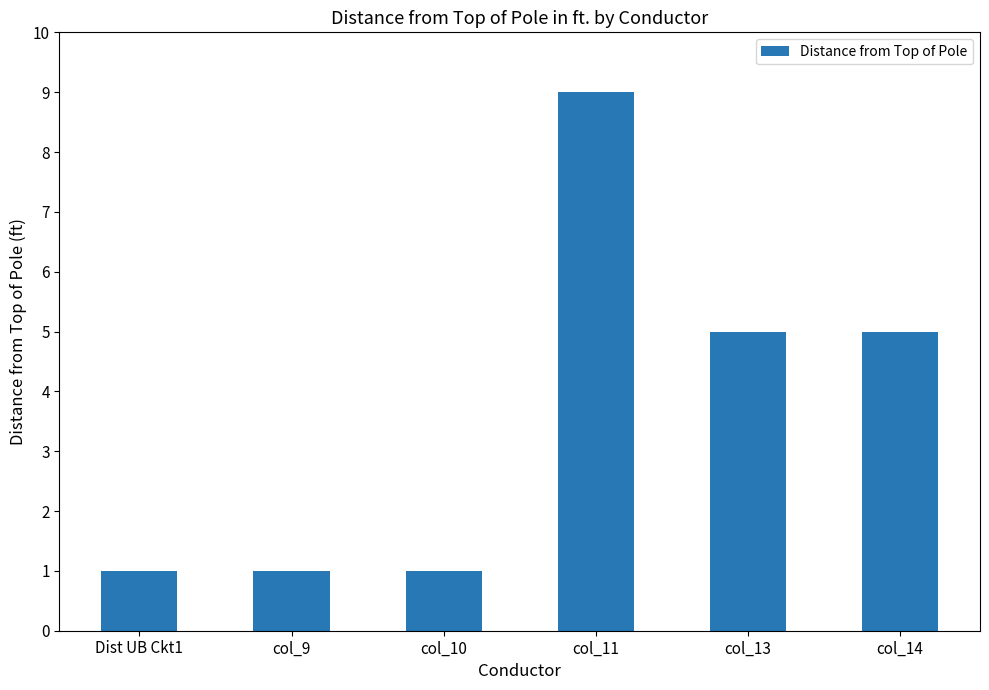

Reading left to right, extract all data points from this chart.

Dist UB Ckt1=1	col_9=1	col_10=1	col_11=9	col_13=5	col_14=5